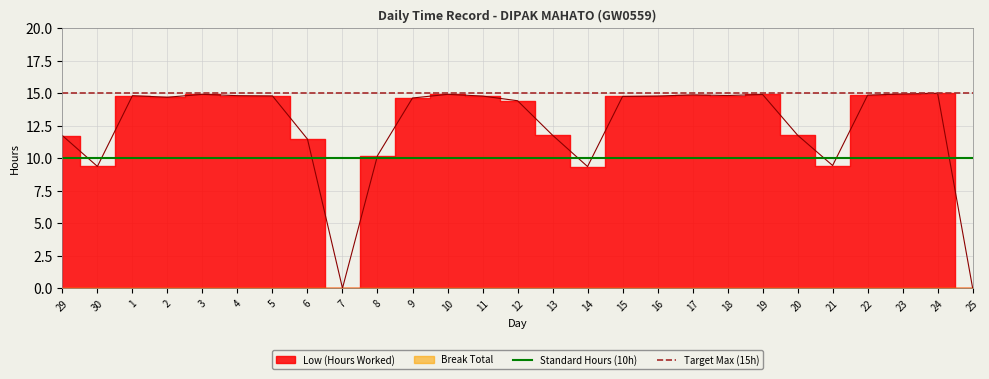

Which has a higher value, 10 or 8?

10